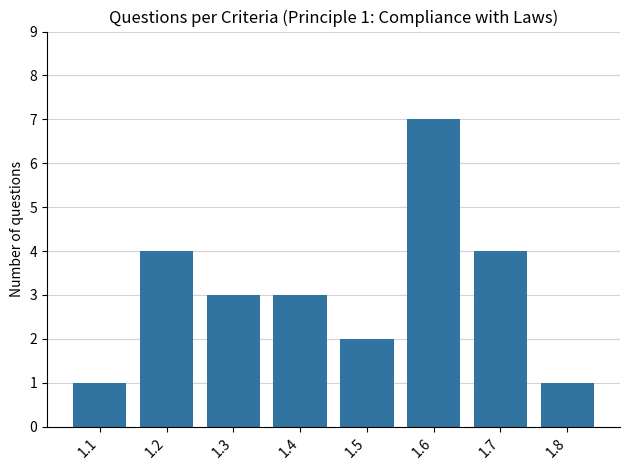

Which has a higher value, 1.7 or 1.5?

1.7